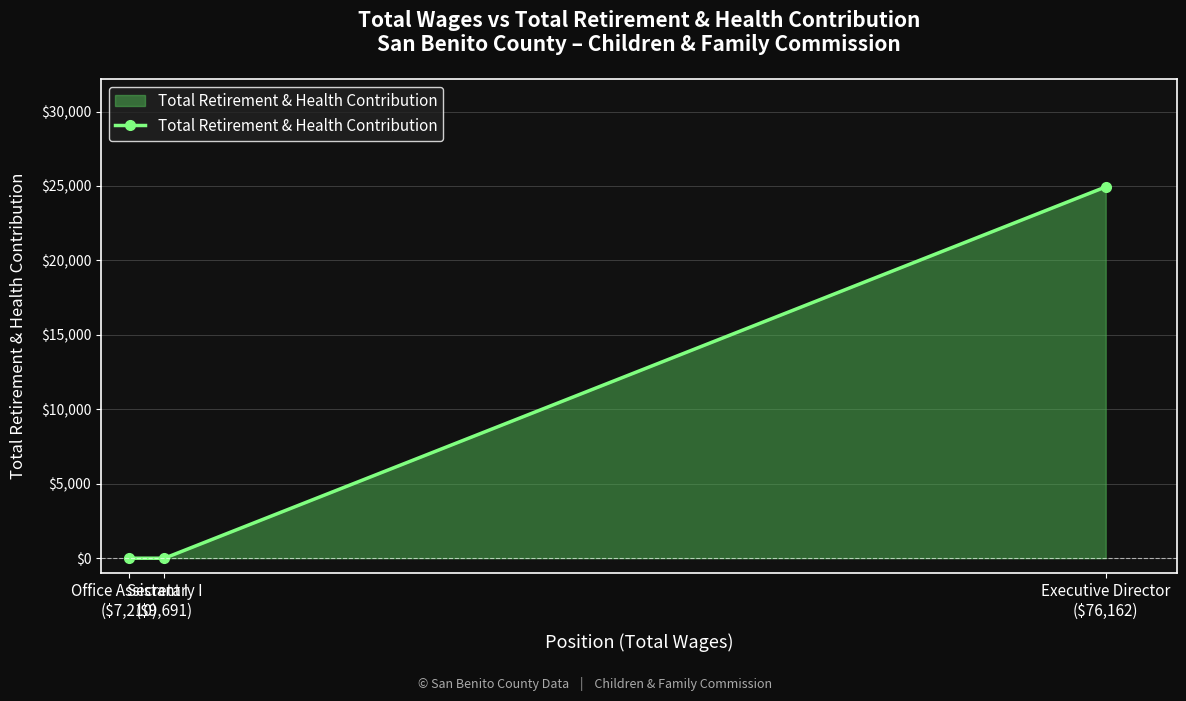

What position from the right is Executive Director
($76,162)?

1